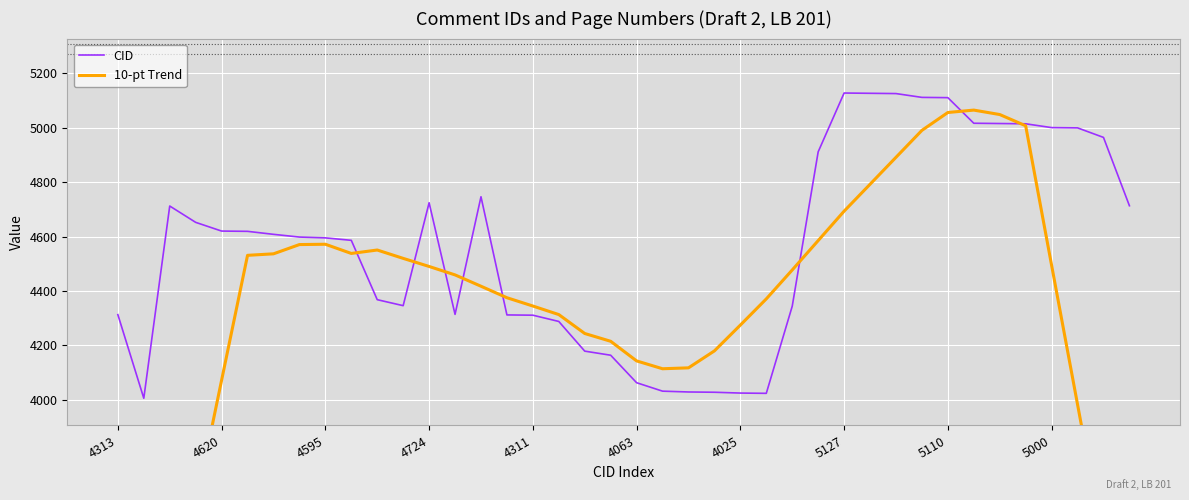

How many times do CID and 10-pt Trend cross each other?

8